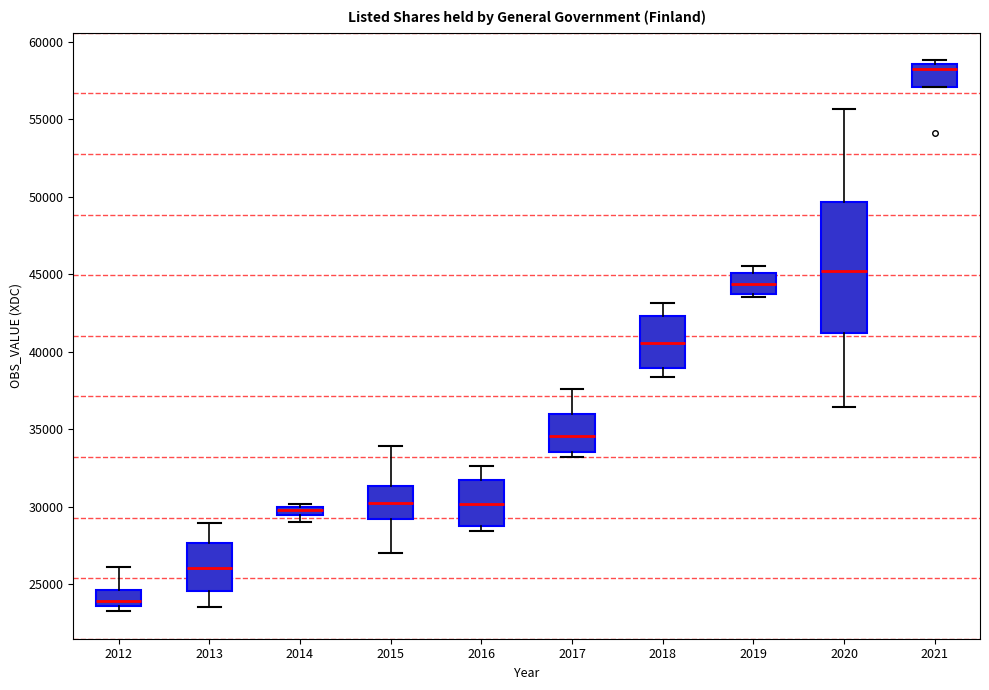

Comparing the boxes themselves (not the whiskers), which one is the tallest?

2020